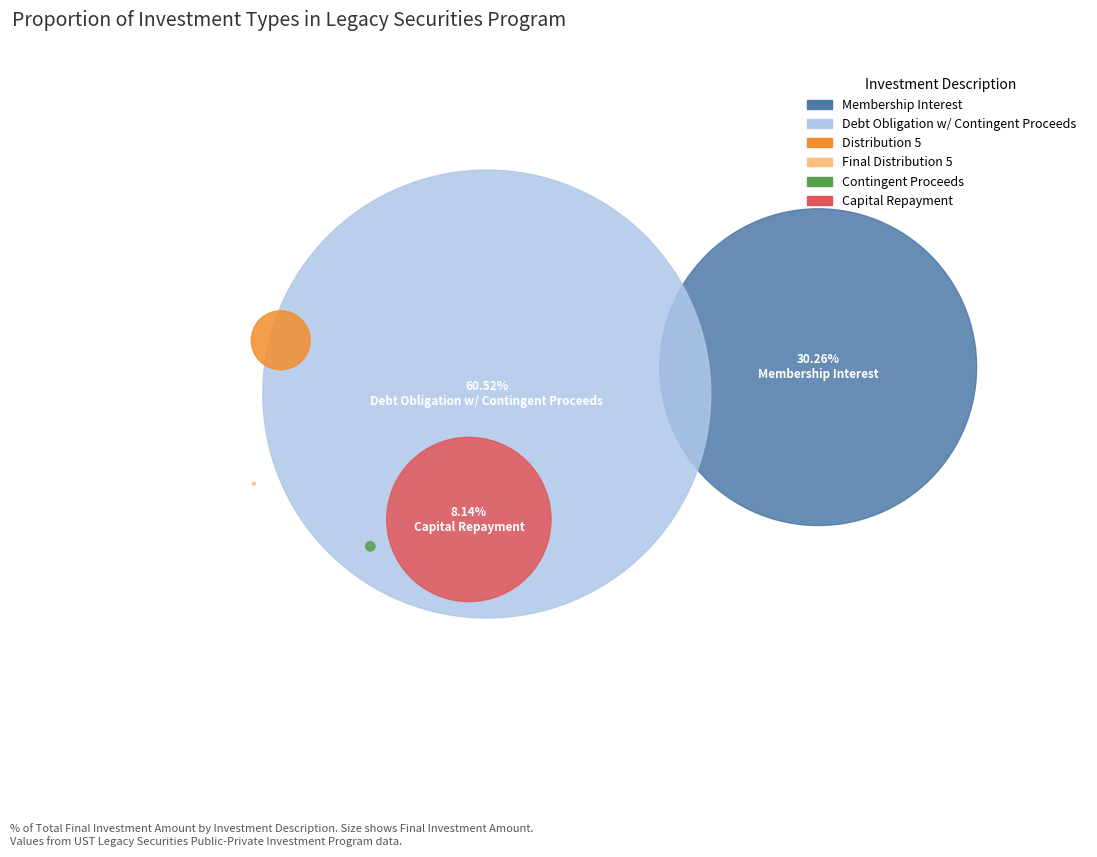

How many segments does this pie chart have?

6